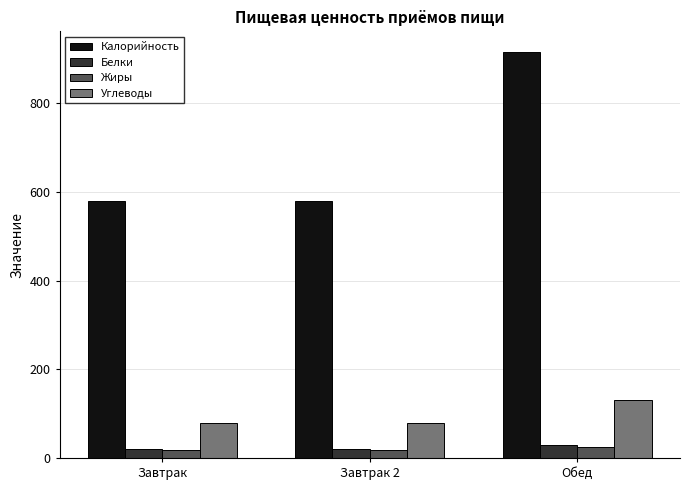

Which label corresponds to the largest value in the chart?

Обед